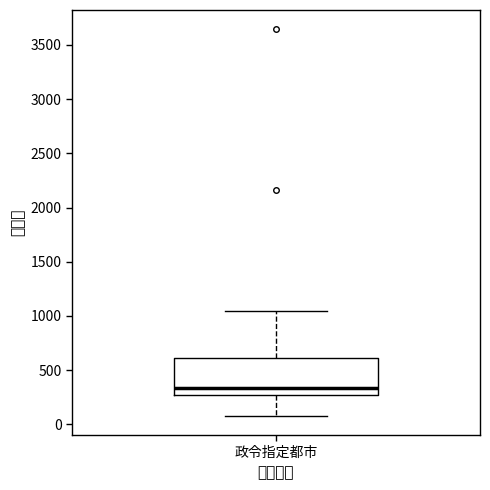

Transcribe this box plot: give where the median line is, the range the box spans, and where the two whiskers end, as read against the y-axis. The values are not printed on the chart, so give them approximately, as read against the axis.

median 350, box 250 to 600, whiskers 100 to 1050